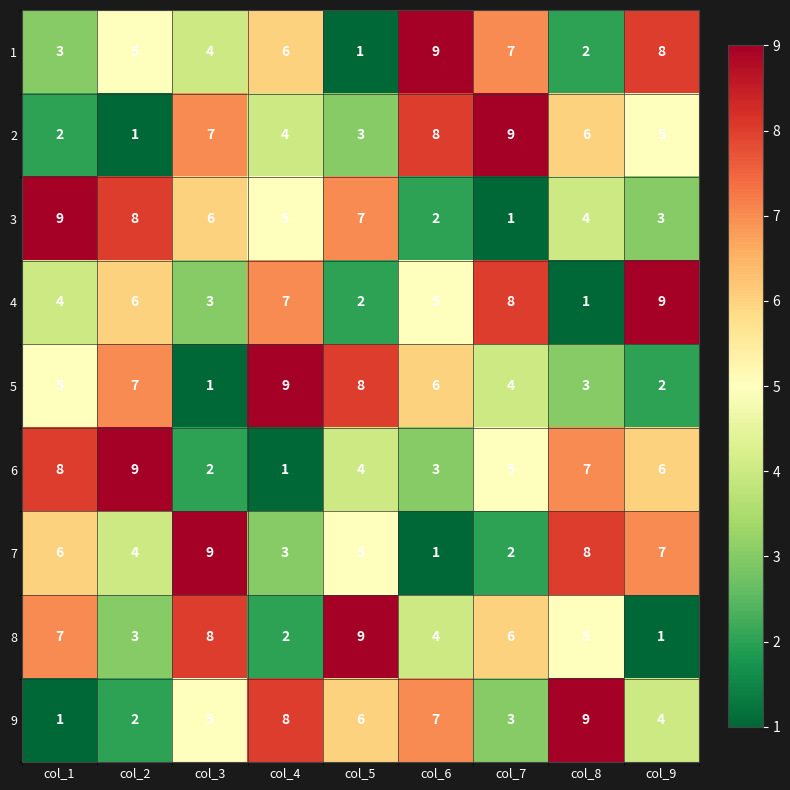

The 6 series shows 8 at col_1. True or false?

True